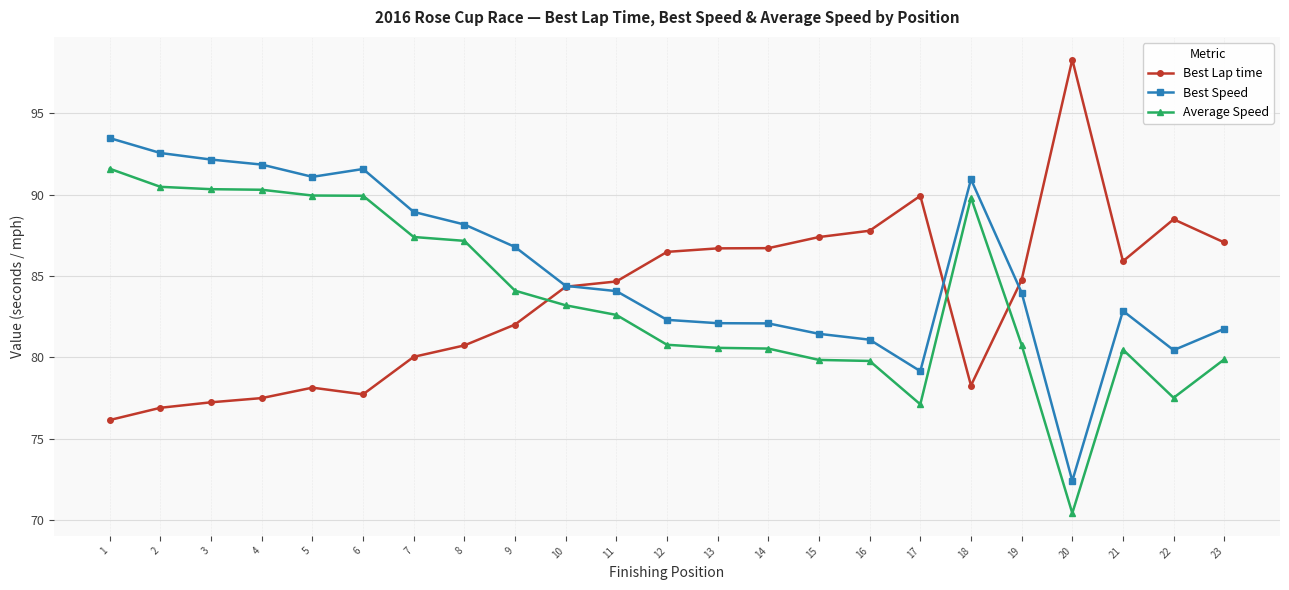

What are all the series names shown in the legend?

Best Lap time, Best Speed, Average Speed